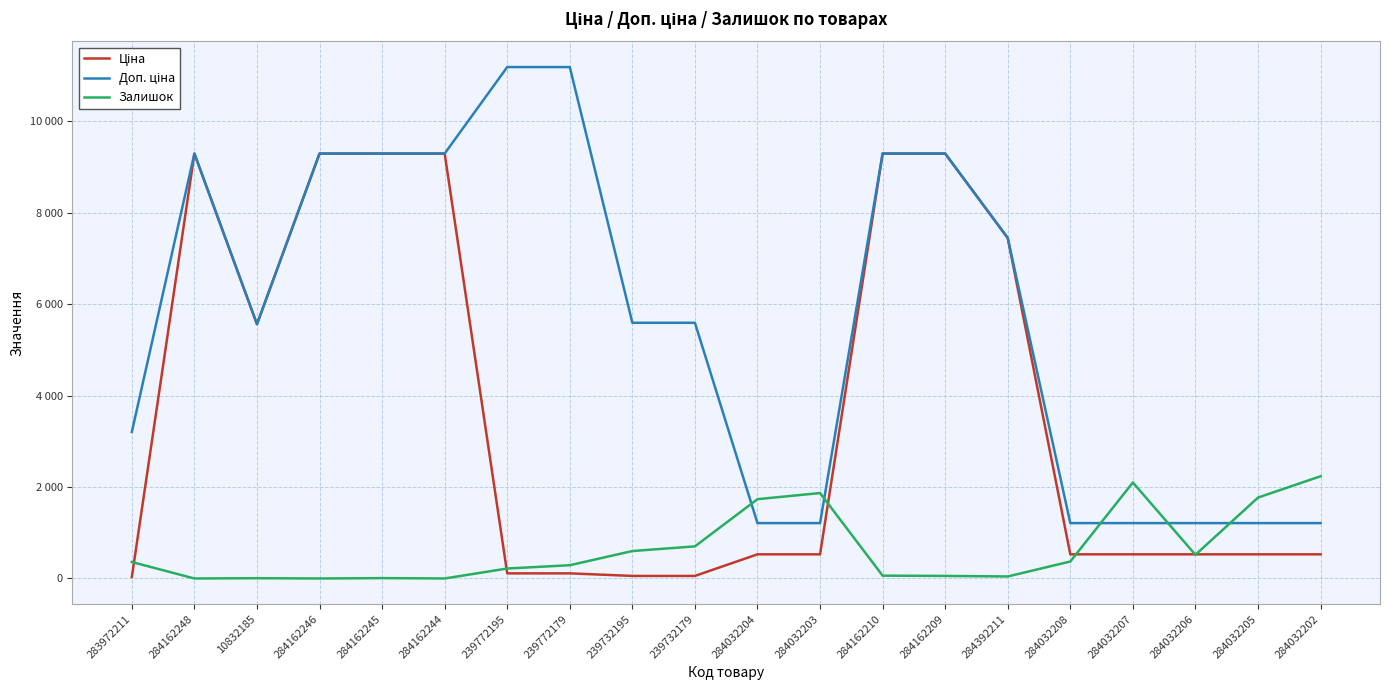

Which series has the largest total across all categories?

Доп. ціна